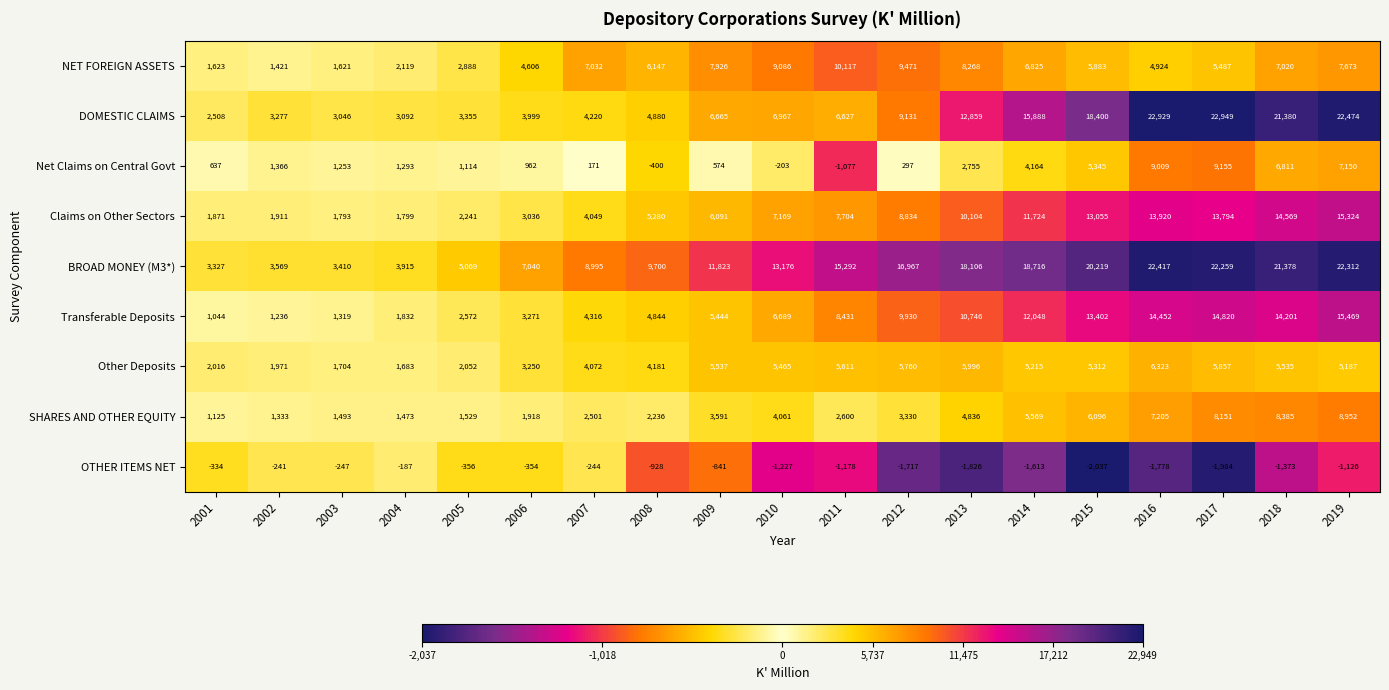

What is the difference between the maximum and minimum values in the Transferable Deposits series?

14425